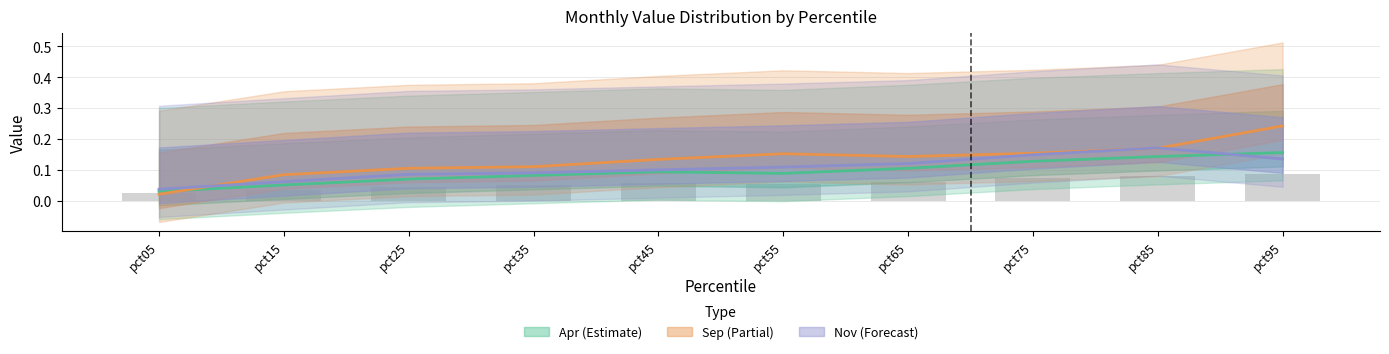

How many groups of bars are there?

10